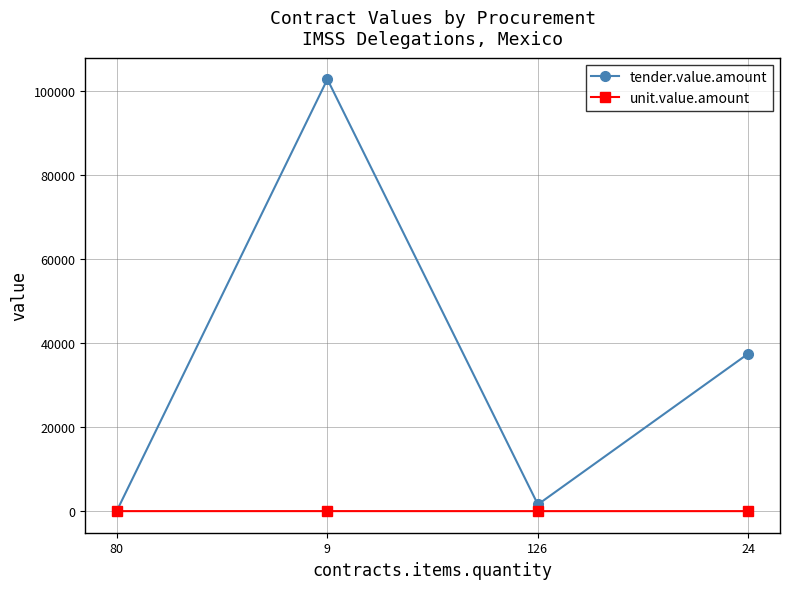

List the series in order of their peak value, highest first.

tender.value.amount, unit.value.amount